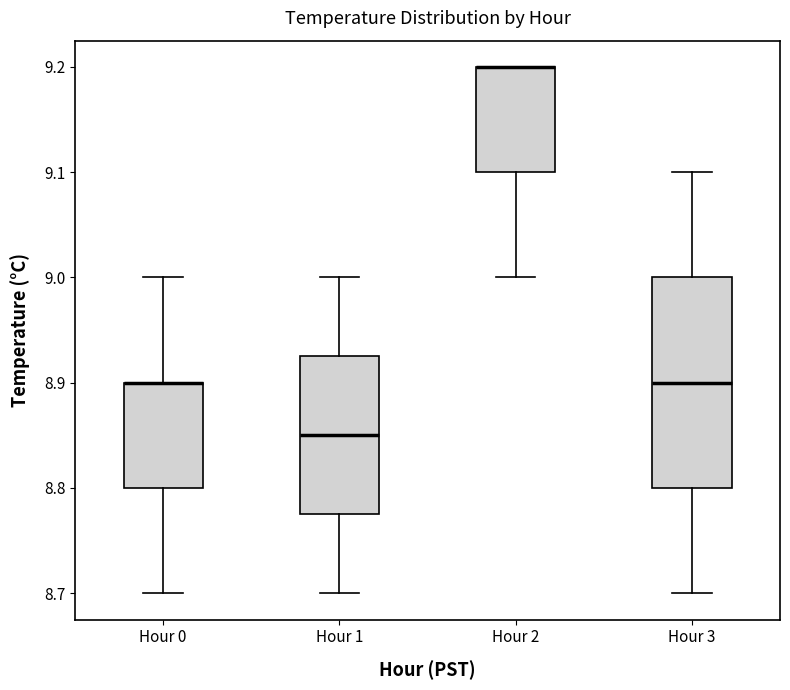

Reading left to right, read every box against the y-axis: the position of its median line, the range the box covers, and the ends of its whiskers. The values are not printed on the chart, so give them approximately, as read against the axis.

Hour 0: median 8.90 (drawn on the box's upper edge), box 8.80 to 8.90, whiskers 8.70 to 9.00
Hour 1: median 8.85, box 8.78 to 8.93, whiskers 8.70 to 9.00
Hour 2: median 9.20 (drawn on the box's upper edge), box 9.10 to 9.20, whiskers 9.00 to 9.20
Hour 3: median 8.90, box 8.80 to 9.00, whiskers 8.70 to 9.10